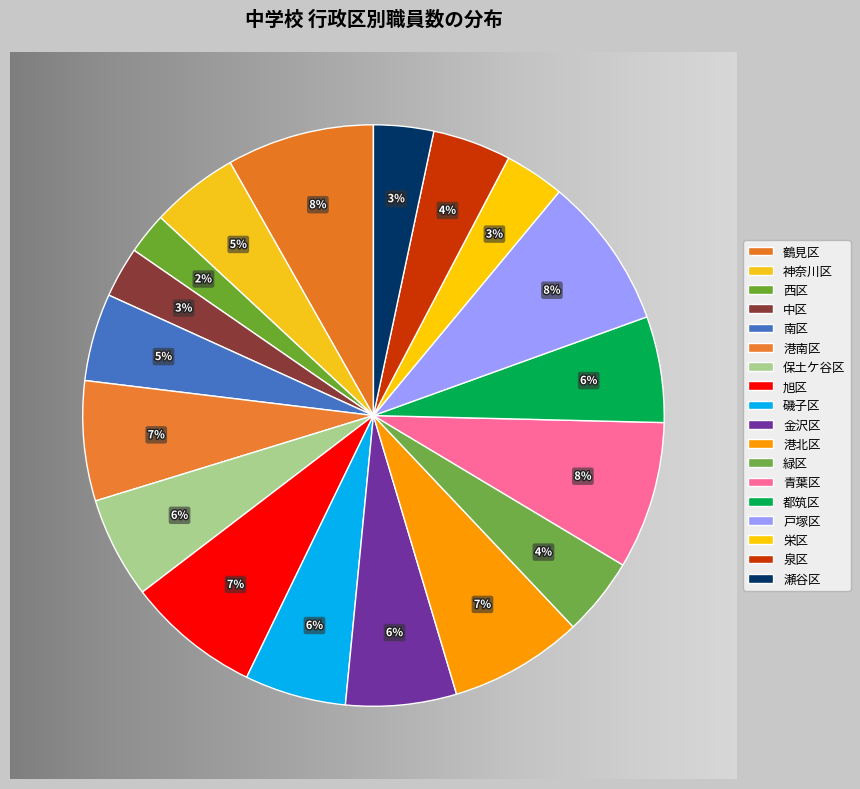

Does 港南区 represent more than half of the total?

No